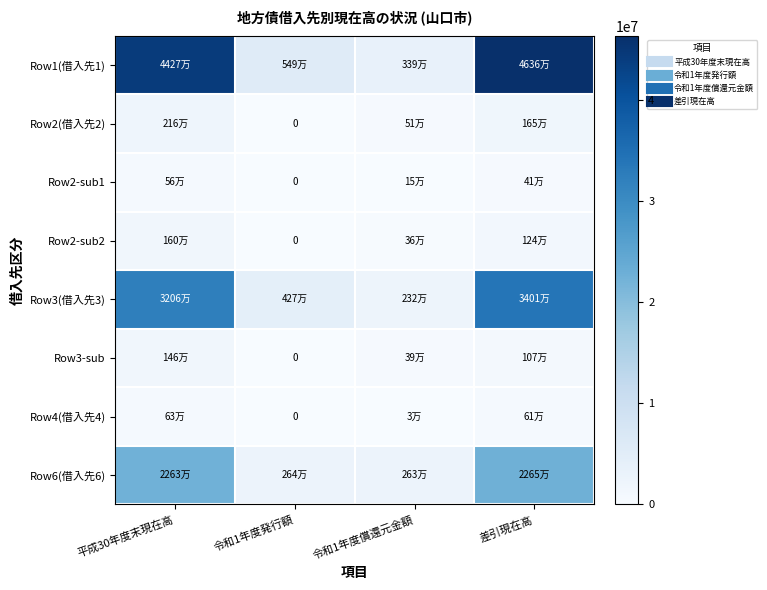

Is it true that Row3-sub equals 478507 at 平成30年度末現在高?

False